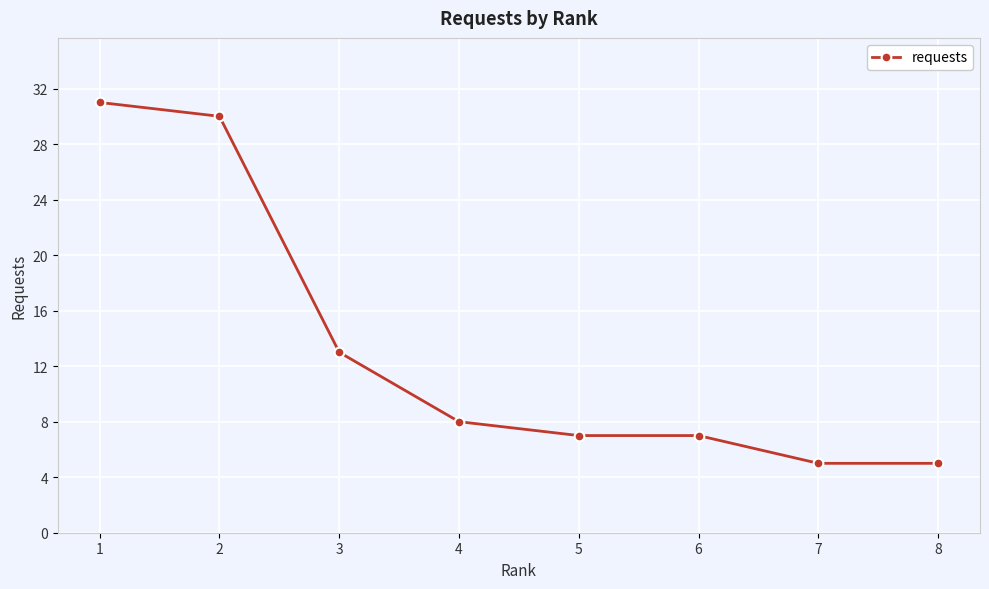

Which has a higher value, 2 or 8?

2